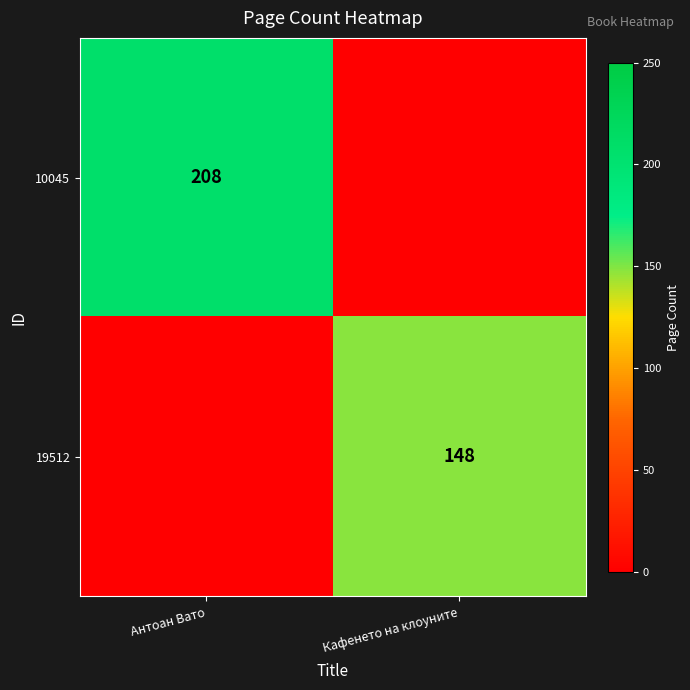

Is it true that 19512 equals 202 at Кафенето на клоуните?

False